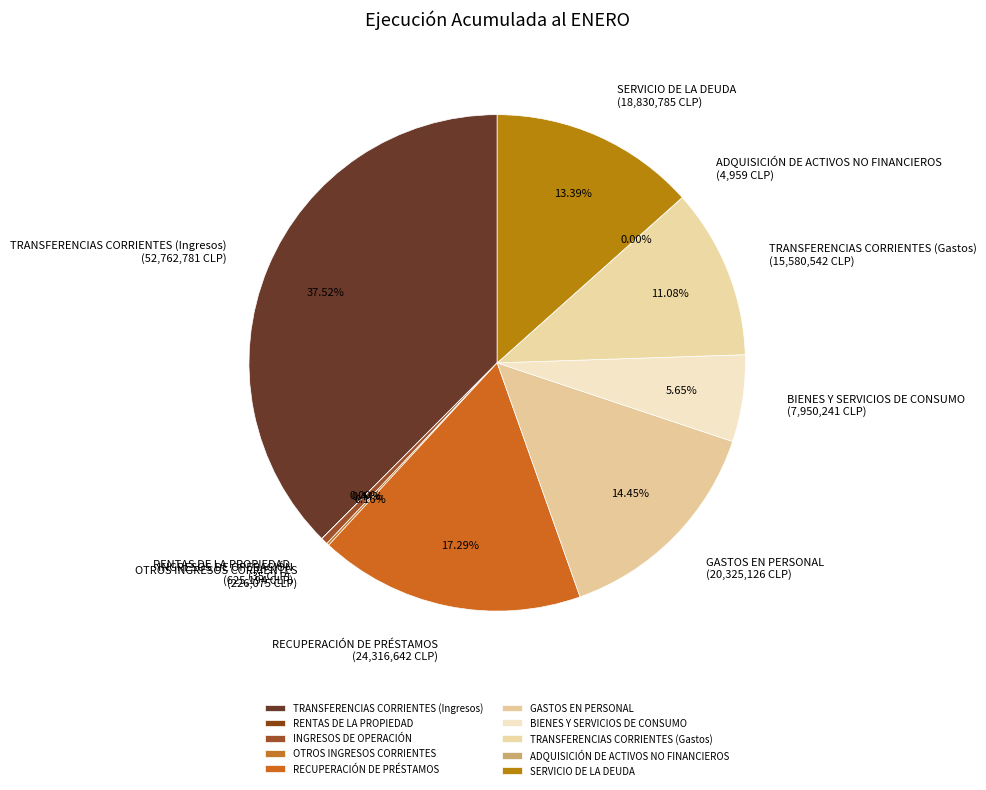

Is the sum of TRANSFERENCIAS CORRIENTES (Gastos) and BIENES Y SERVICIOS DE CONSUMO greater than half?

No